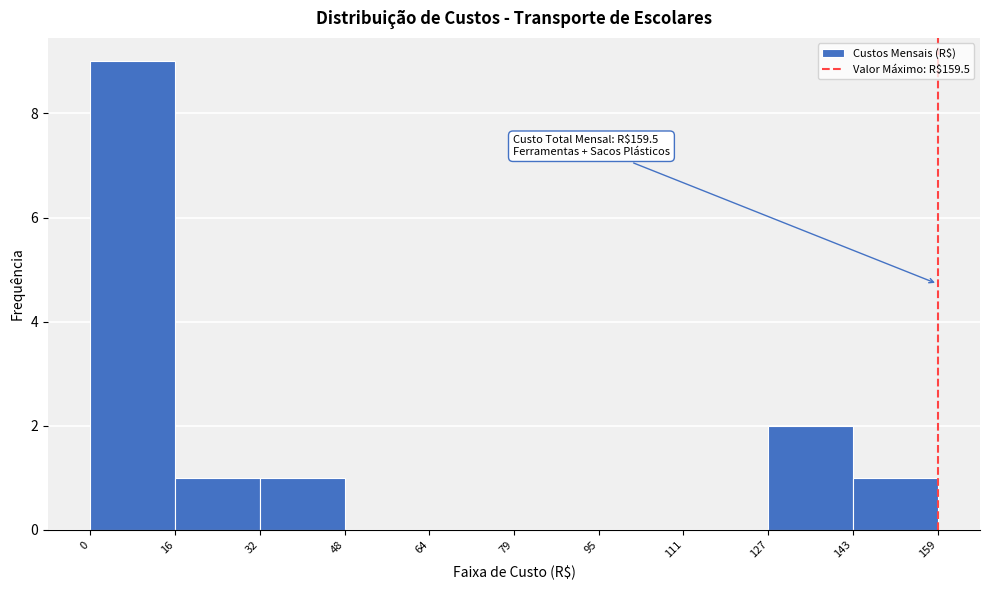

Which range on the x-axis has the tallest bar?

0 to 16